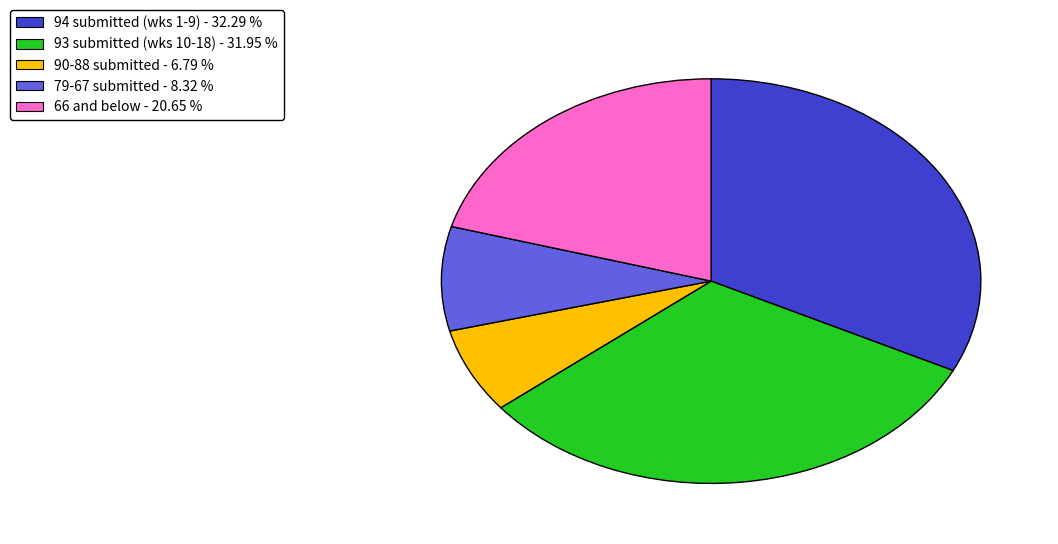

Is there any slice that represents more than half of the pie?

No